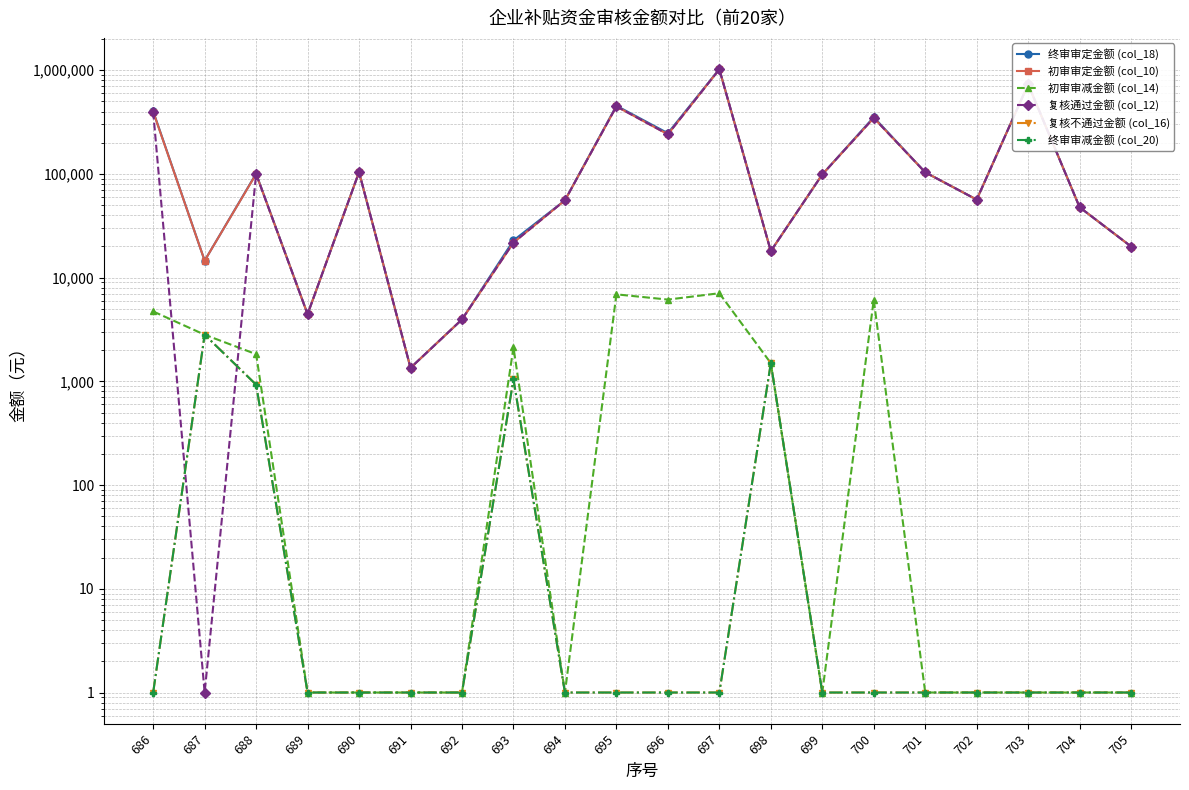

How many lines are shown in the chart?

6